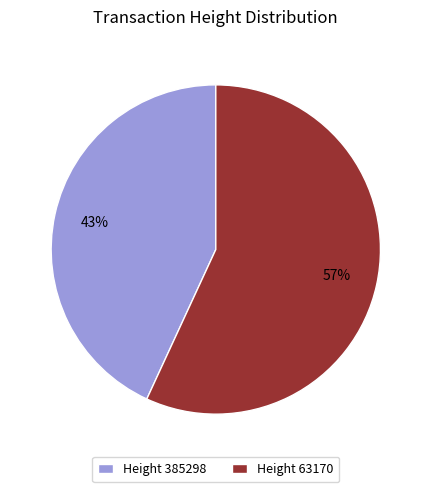

To the nearest percent, what is the average slice percentage?

50%